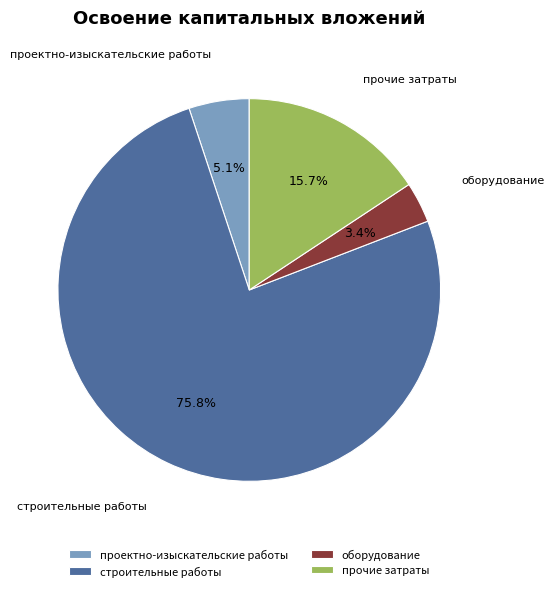

What percentage is NOT represented by оборудование?

96.6%